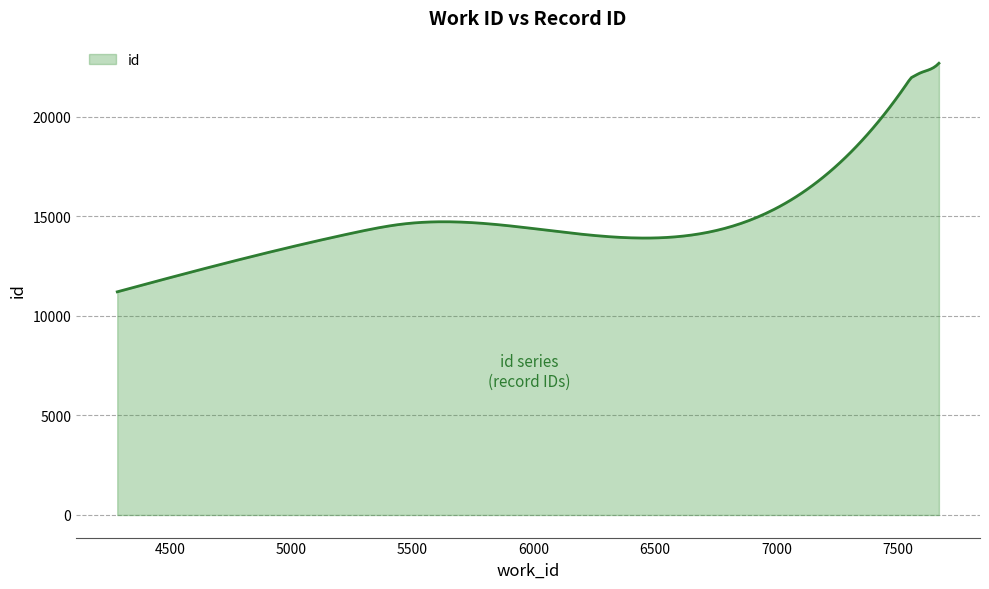

How many series are shown in this chart?

1